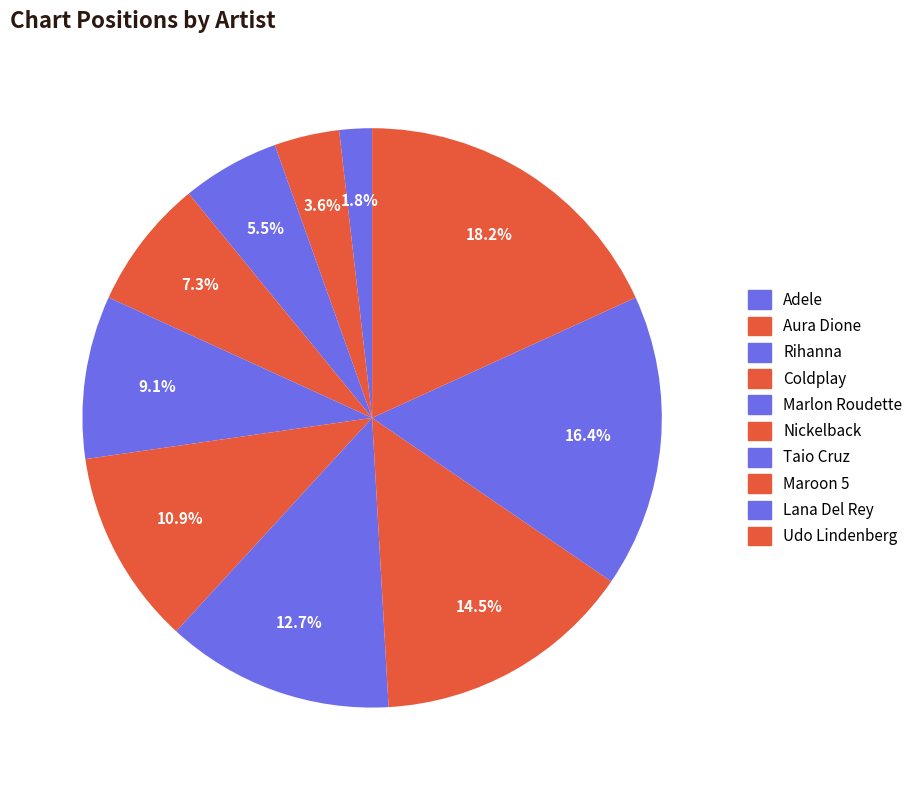

True or false: Udo Lindenberg accounts for 28% of the total.

False